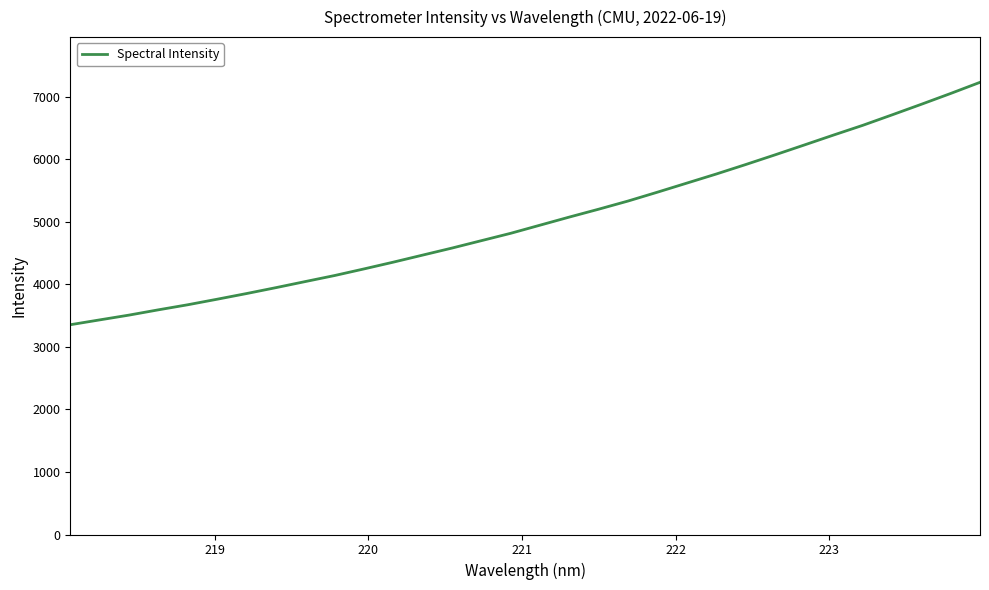

Does the chart have visible grid lines?

No